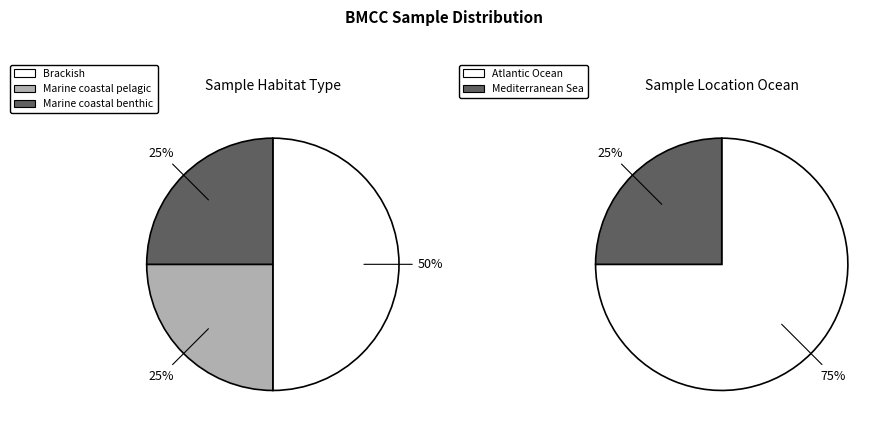

Is BMCC12 the majority of the pie?

No